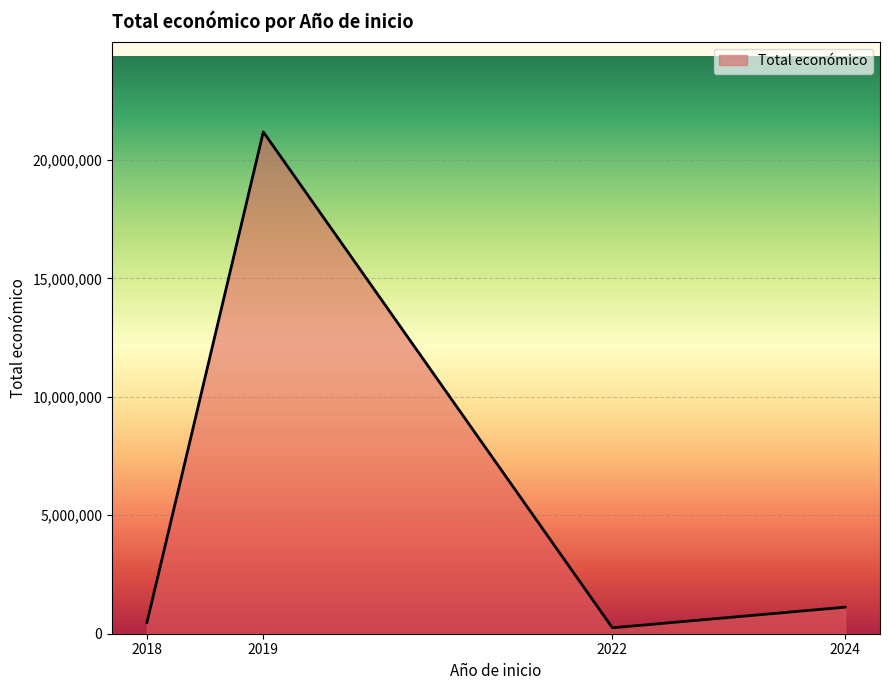

At which category does the data reach its first local peak?

2019